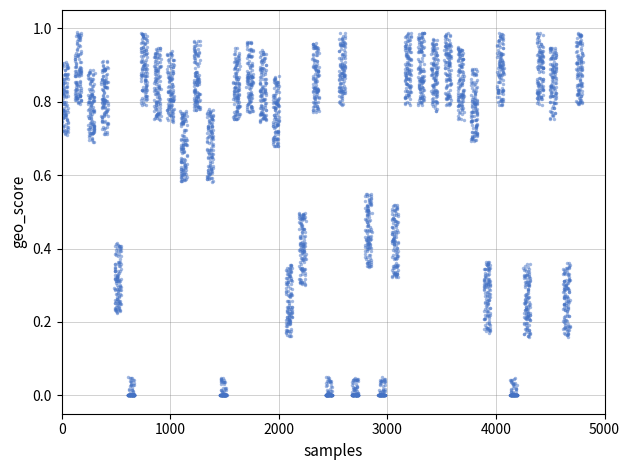

What is the range of X values (max minus min)?

4796.4